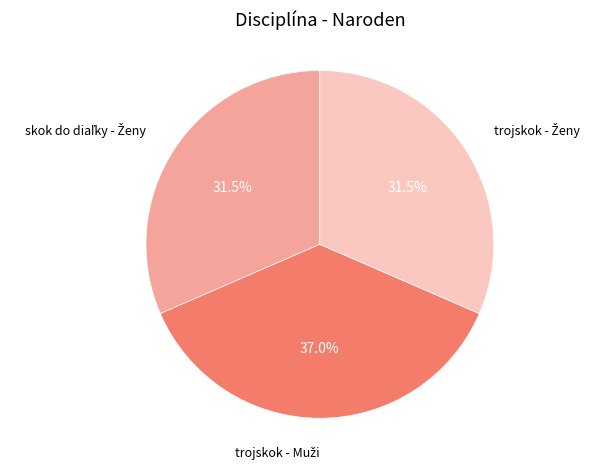

Is there a majority slice in this chart?

No